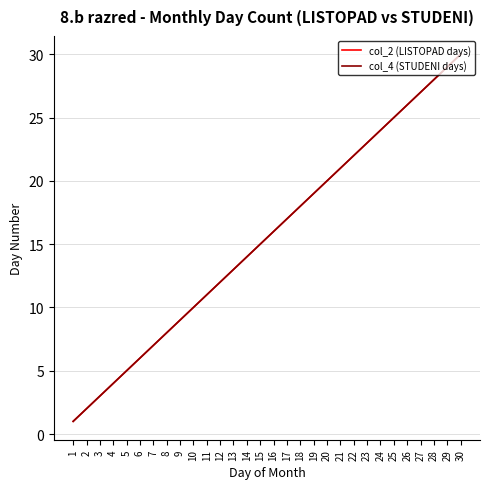

Is this an area chart (filled region under the line)?

No